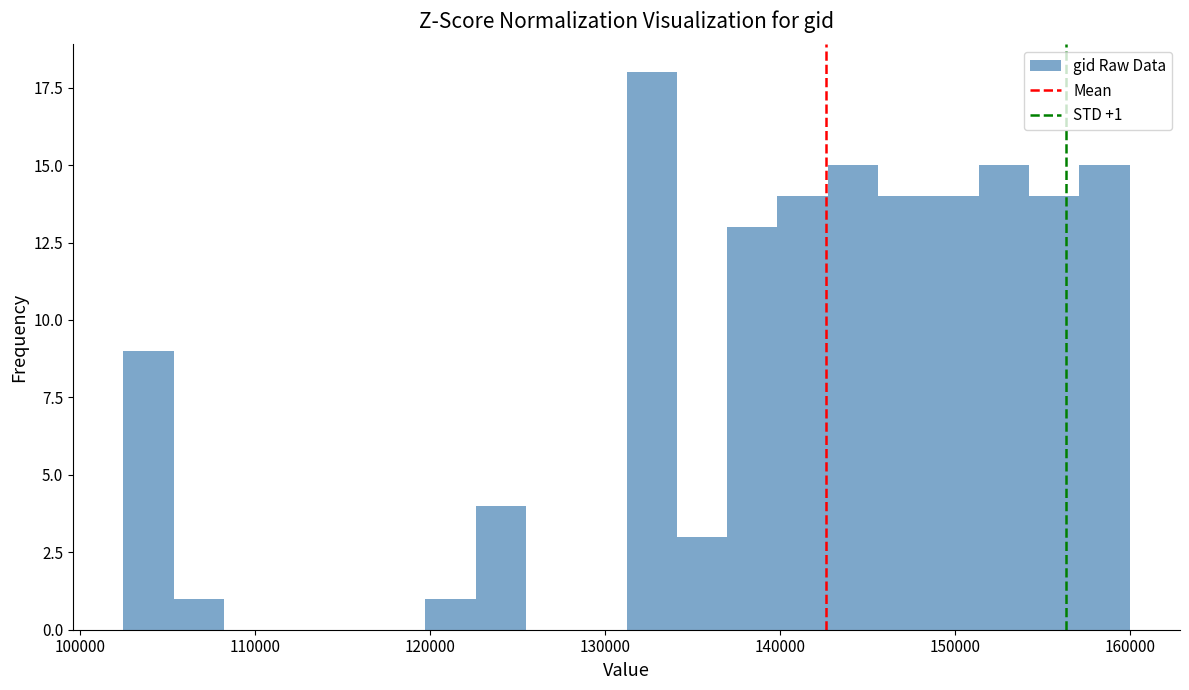

Around what value on the x-axis is the tallest bar? Give the approximate position of its centre, as read against the axis.

133000